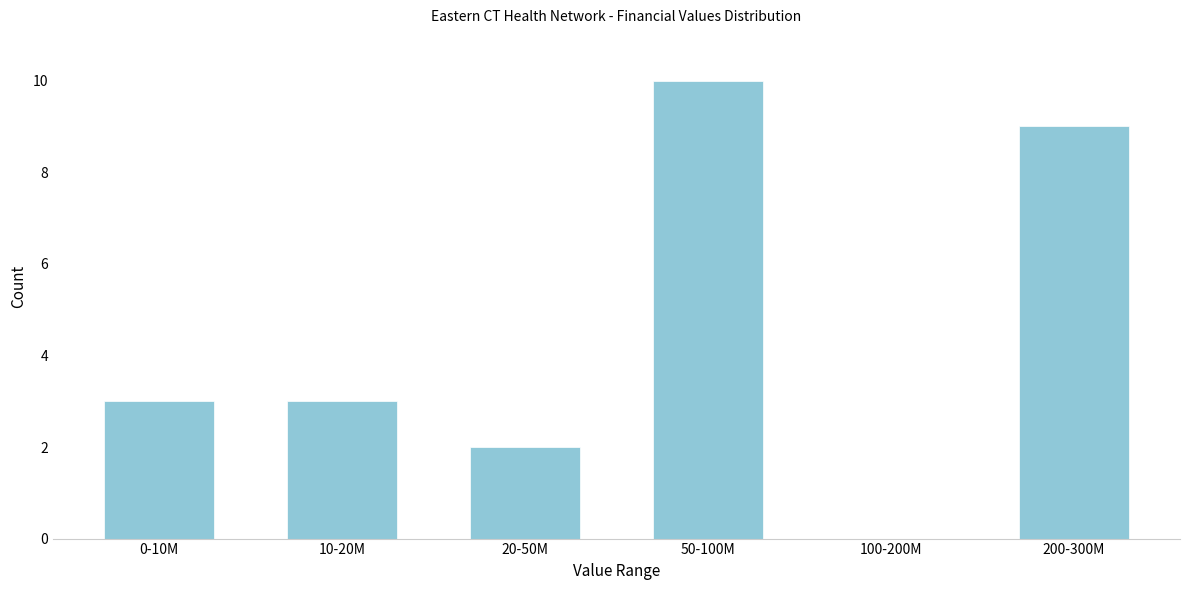

Reading left to right, list all the values displayed in this chart.

0-10M=3	10-20M=3	20-50M=2	50-100M=10	100-200M=0	200-300M=9